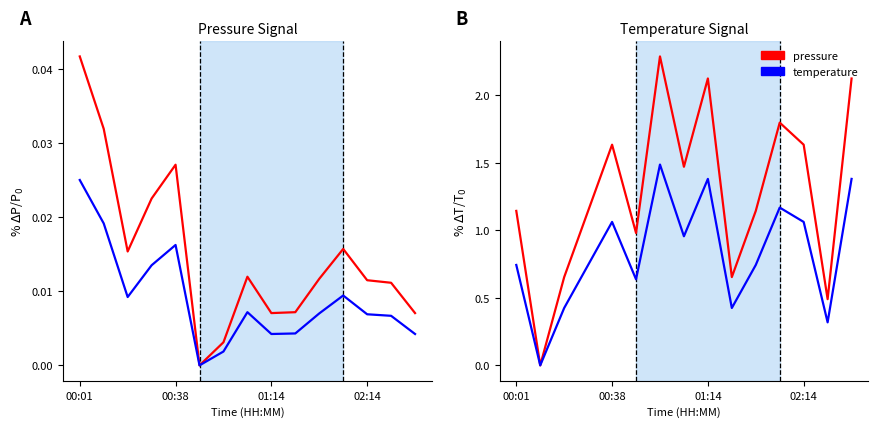

The value of pressure at 00:01 is 0.0. True or false?

True